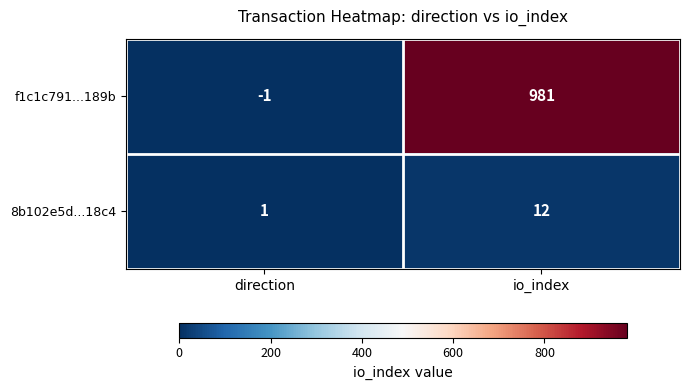

Which series has the largest range (max minus min)?

f1c1c791...189b